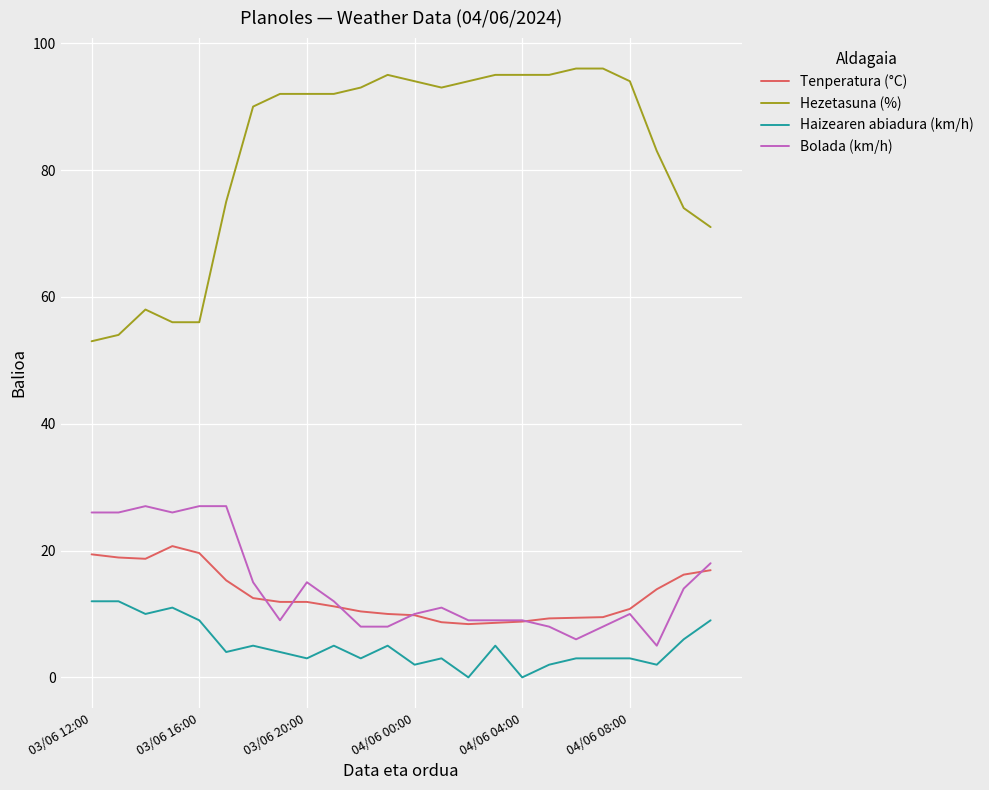

What is the difference between the second highest and second lowest values in the Hezetasuna (%) series?

42.0